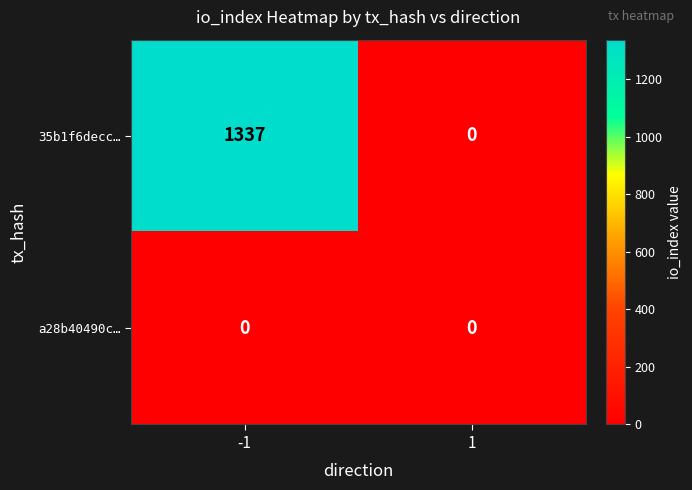

How many categories are shown in the chart?

2